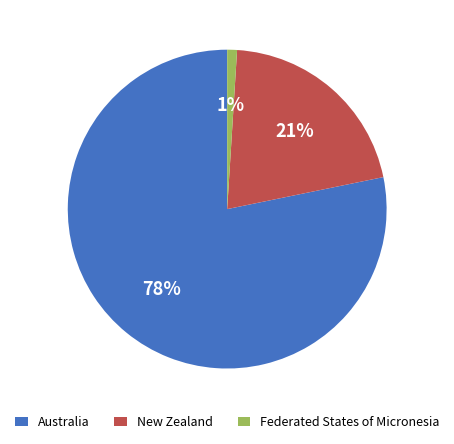

What percentage is the Federated States of Micronesia slice, to the nearest percent?

1%